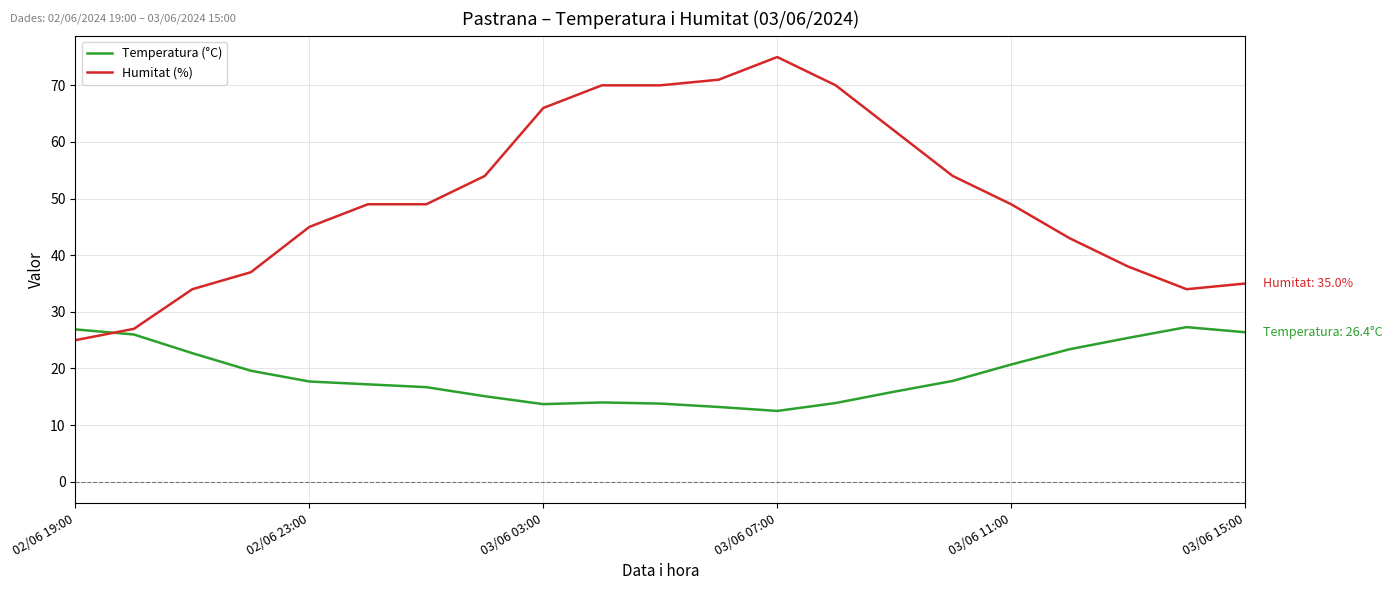

How many times do Temperatura (°C) and Humitat (%) cross each other?

1